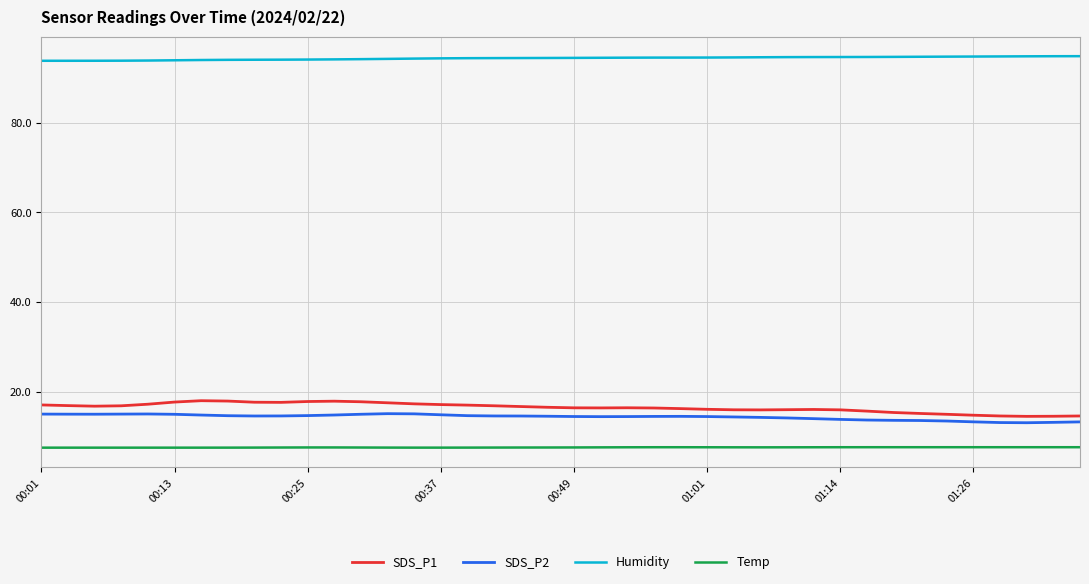

True or false: SDS_P1 and Humidity cross at least once.

False